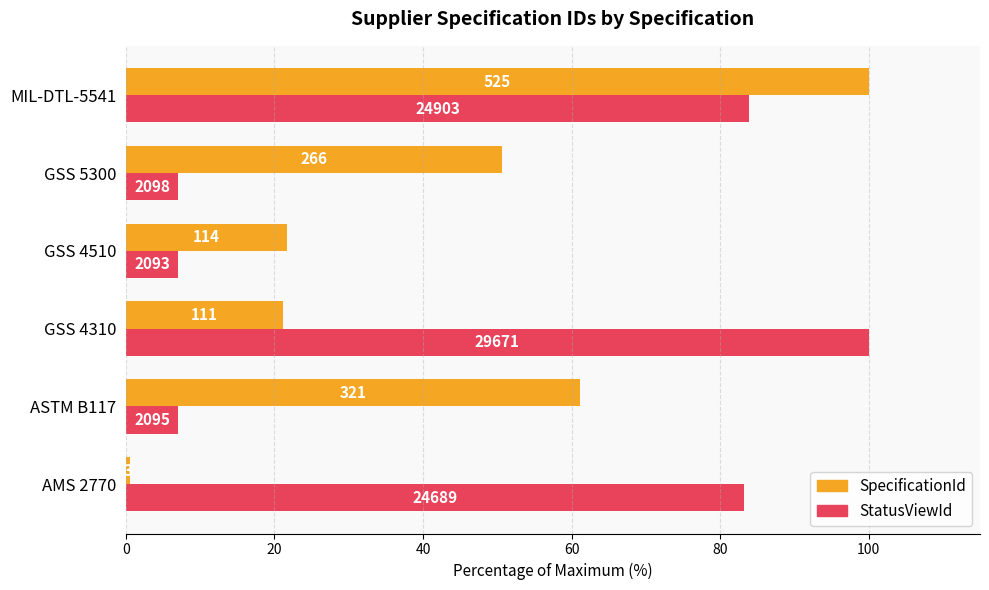

What are all the series names shown in the legend?

SpecificationId, StatusViewId